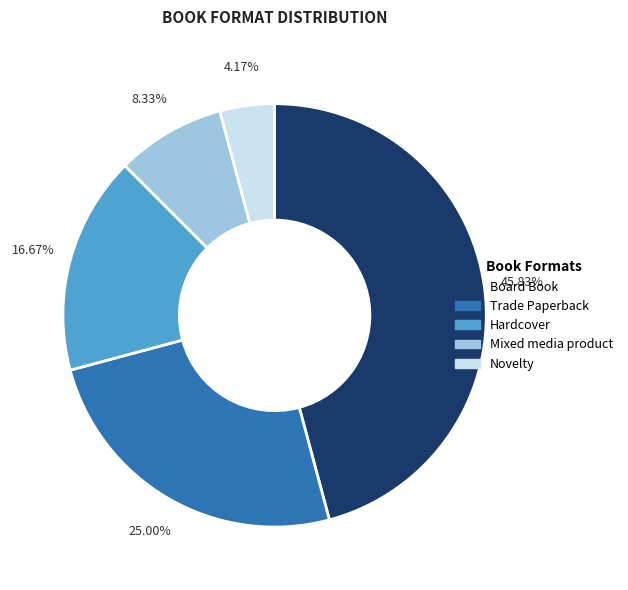

To the nearest percent, what is the average slice percentage?

20%